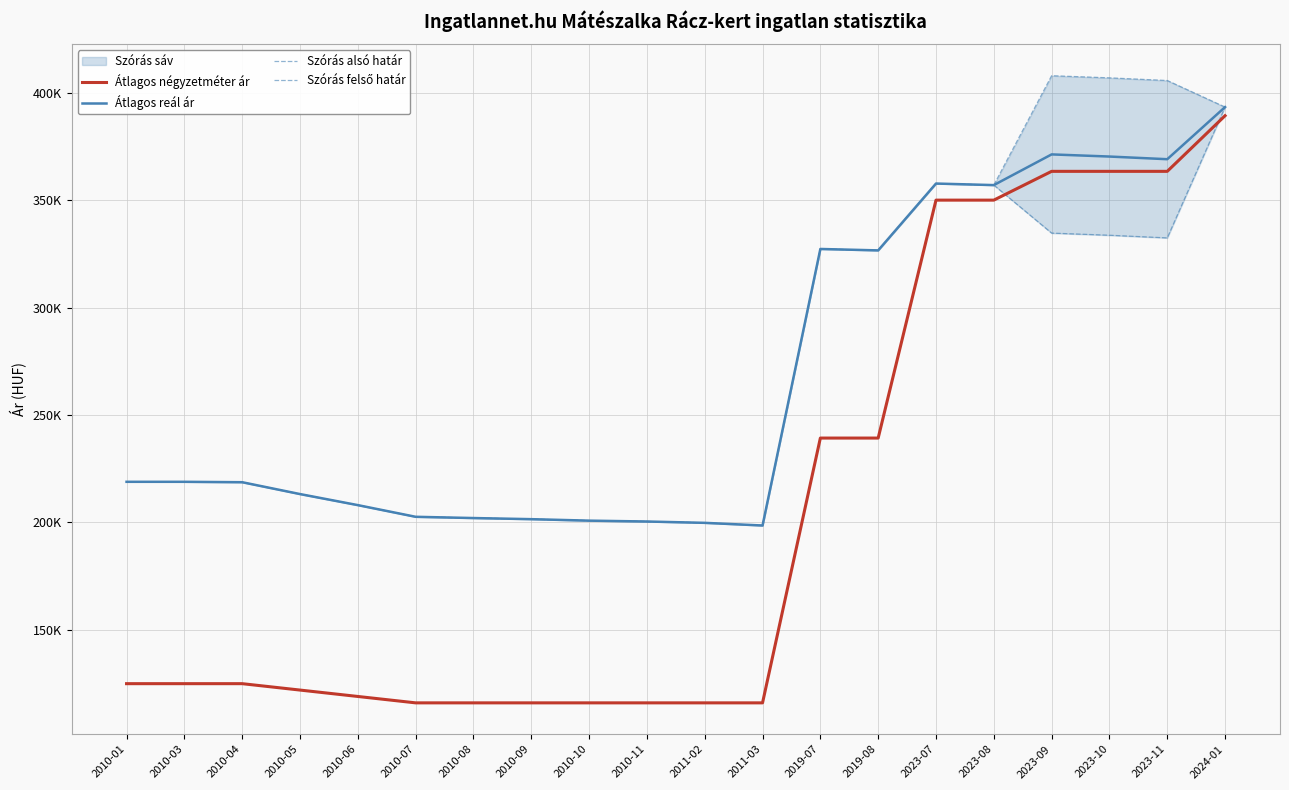

The value of Szórás felső határ at 2010-05 is 213226. True or false?

True